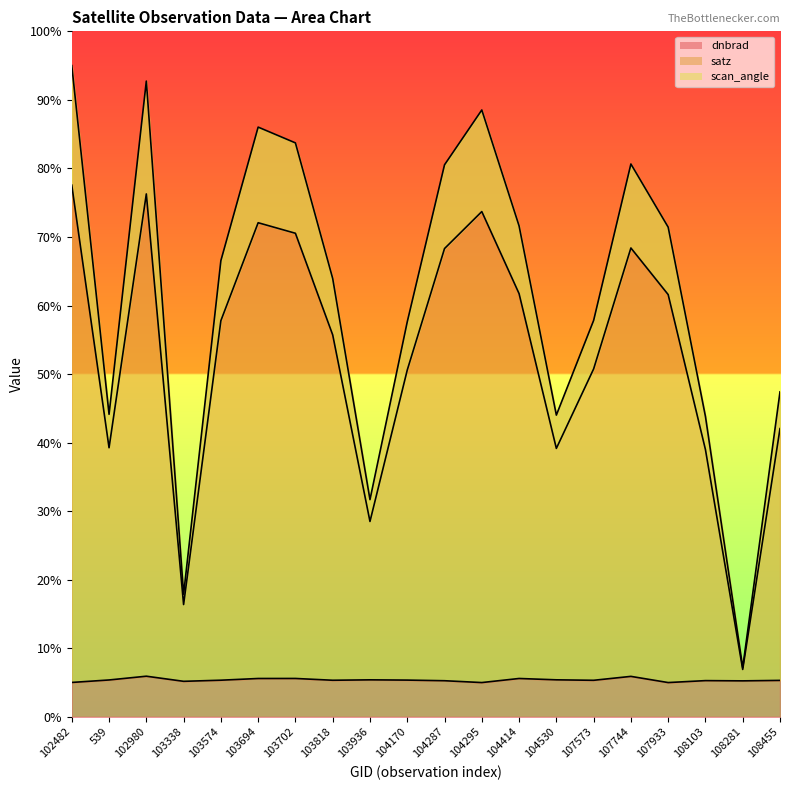

What is the greatest value displayed?

95.0